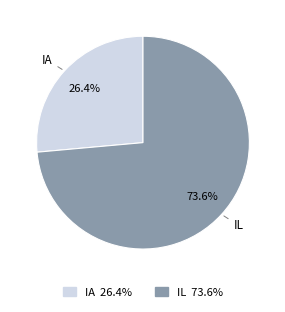

Which category has the smallest portion of the pie?

IA